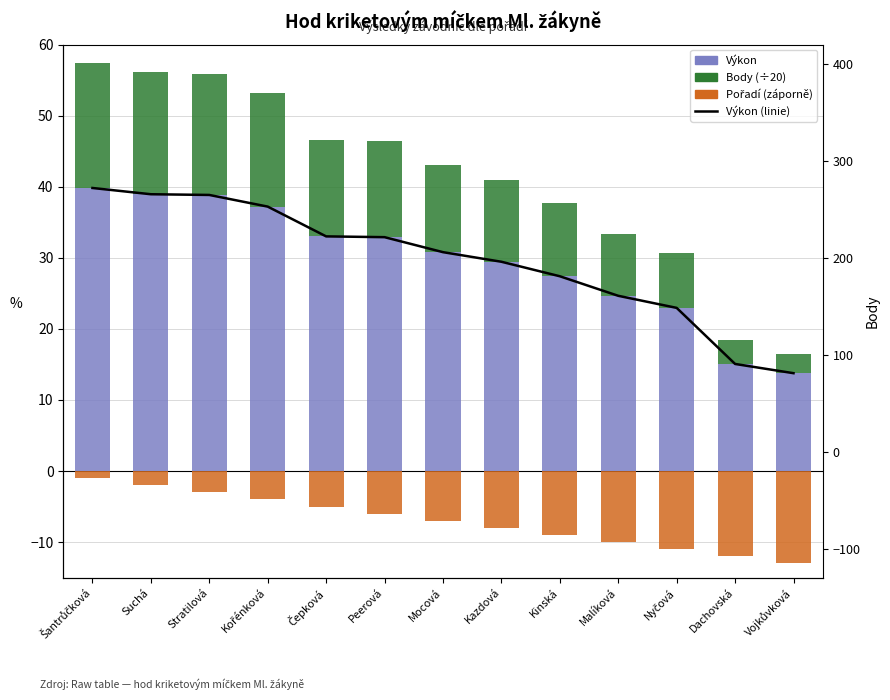

List the labels in order of Výkon (linie) value, largest first.

Šantrůčková, Suchá, Stratilová, Kořénková, Čepková, Peerová, Mocová, Kazdová, Kinská, Malíková, Nyčová, Dachovská, Vojkůvková